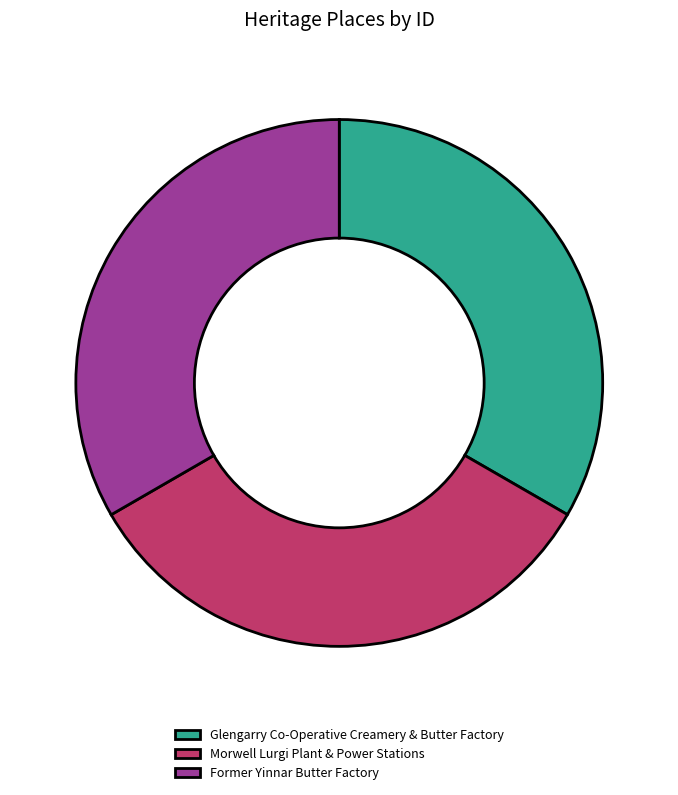

Do Morwell Lurgi Plant & Power Stations and Former Yinnar Butter Factory together represent more than half of the pie?

Yes